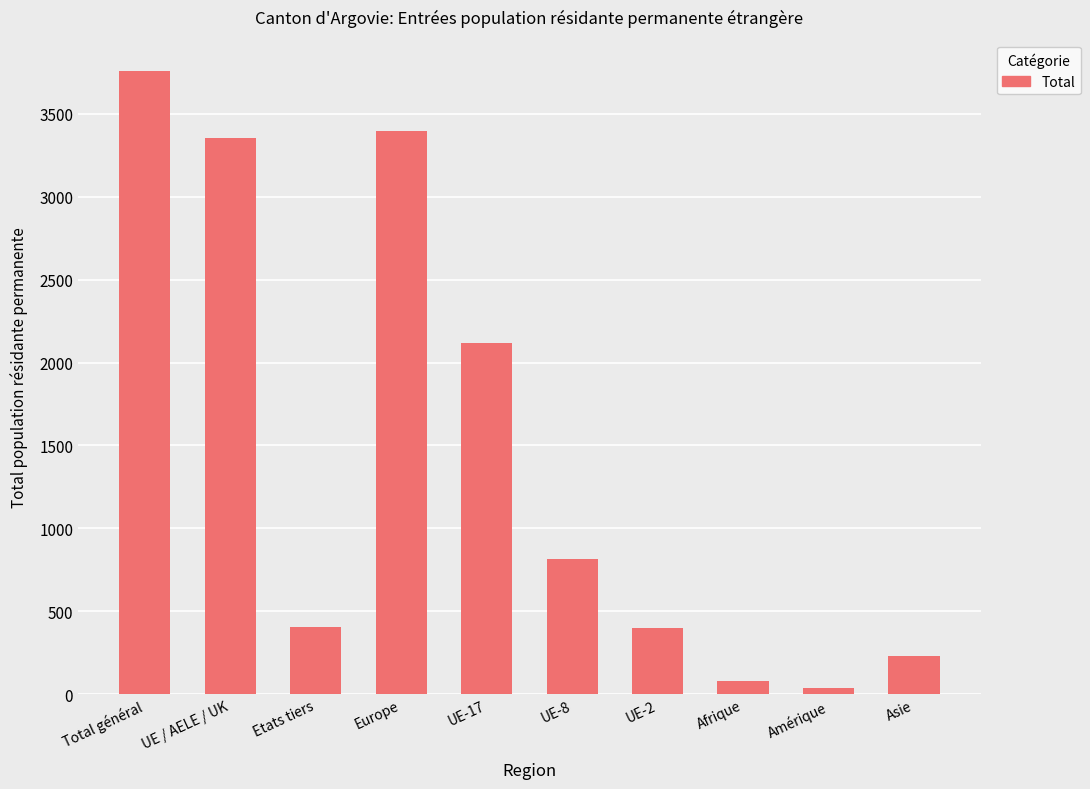

What position from the left is UE-8?

6